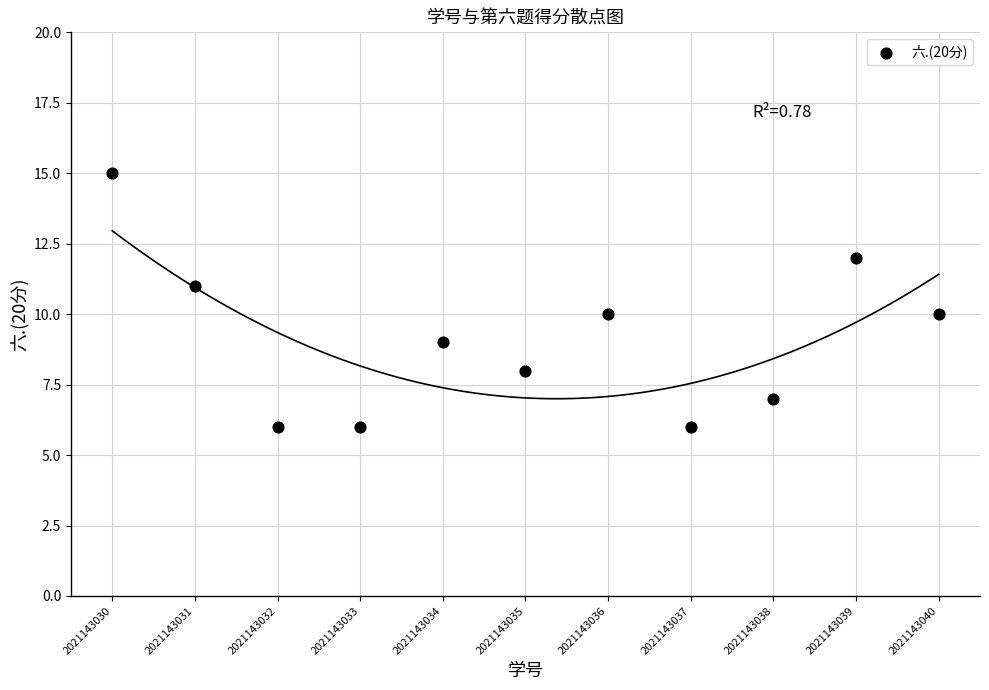

What is the range of X values (max minus min)?

10